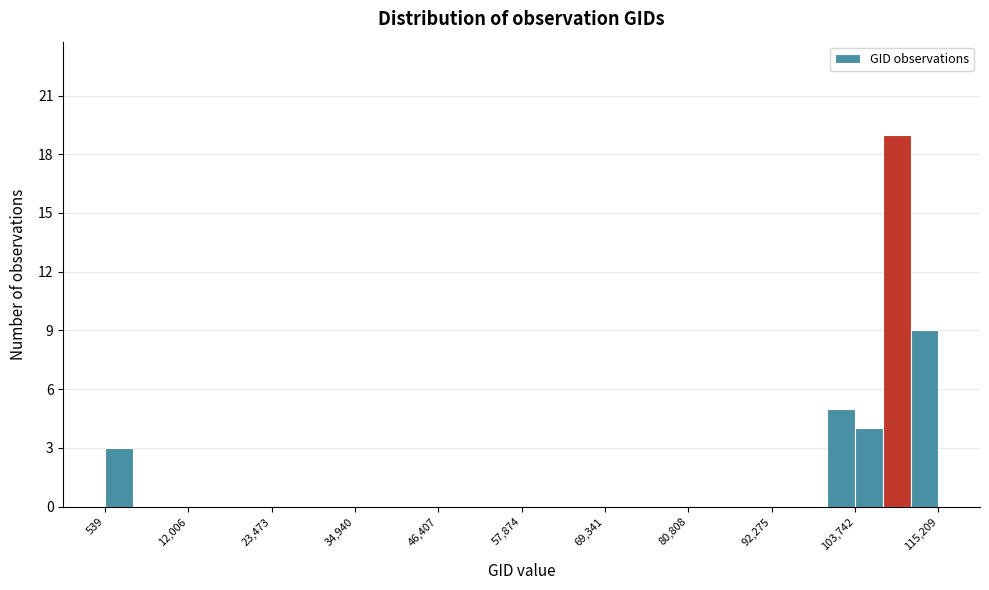

Read against the x-axis, roughly where is the centre of the tallest bar?

110000